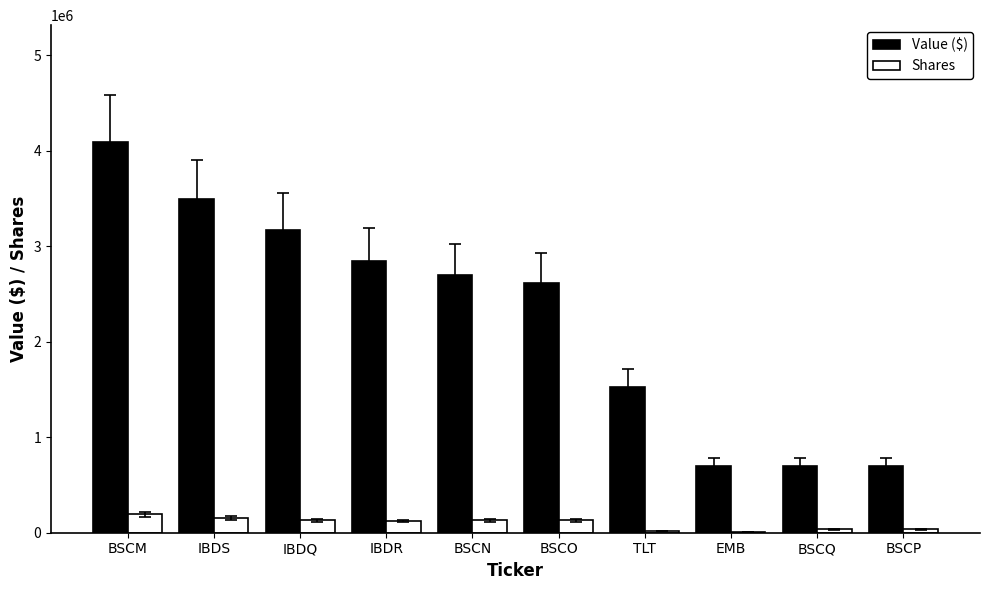

Is it true that Value ($) equals 1075989 at BSCQ?

False